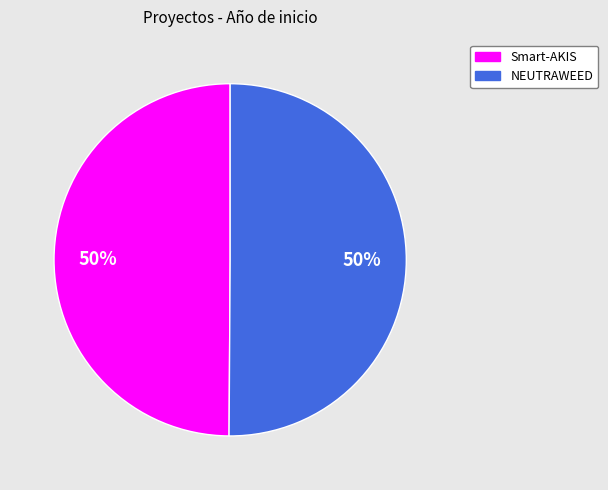

To the nearest percent, what is the average slice percentage?

50%